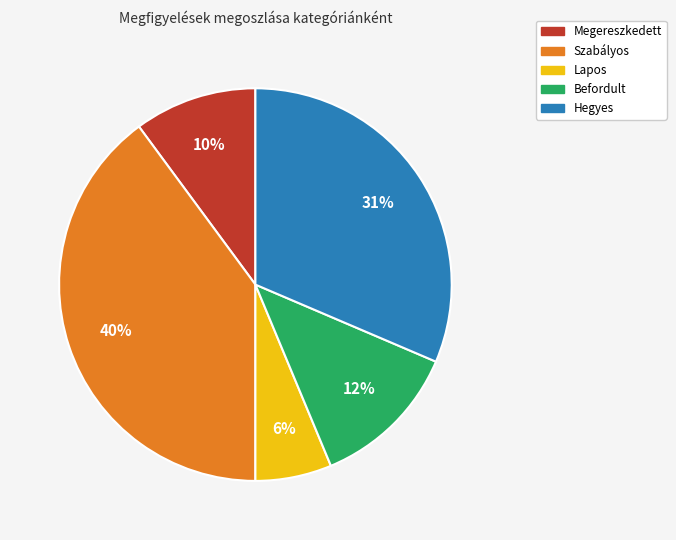

Does any single category account for the majority?

No